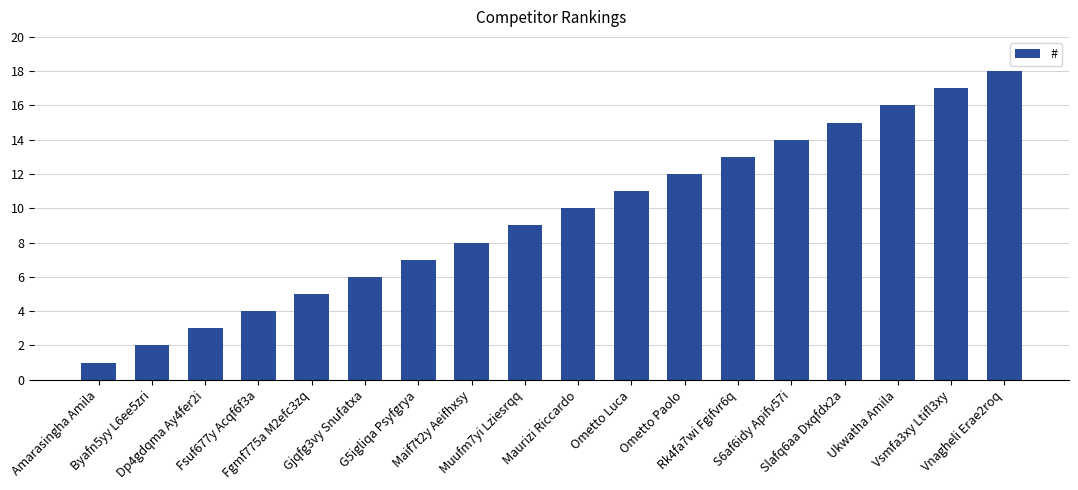

Approximately how many times larger is the value at Slafq6aa Dxqfdx2a compared to Dp4gdqma Ay4fer2i?

5.0